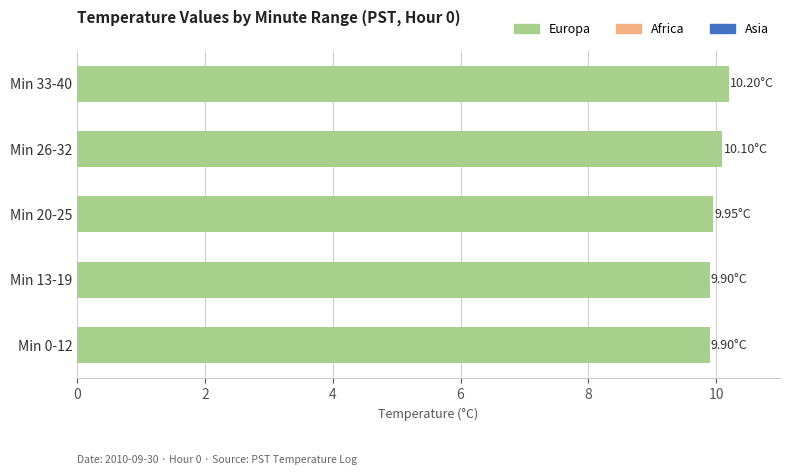

What is the ratio of the value at Min 13-19 to the value at Min 26-32?

1.0